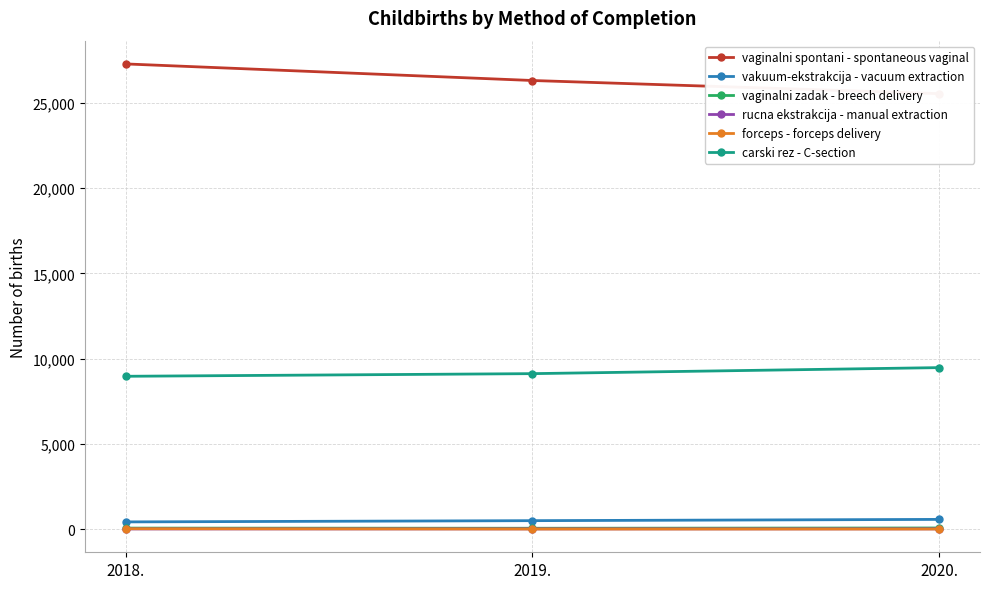

What is the difference between the maximum and second lowest values in the vaginalni zadak - breech delivery series?

7